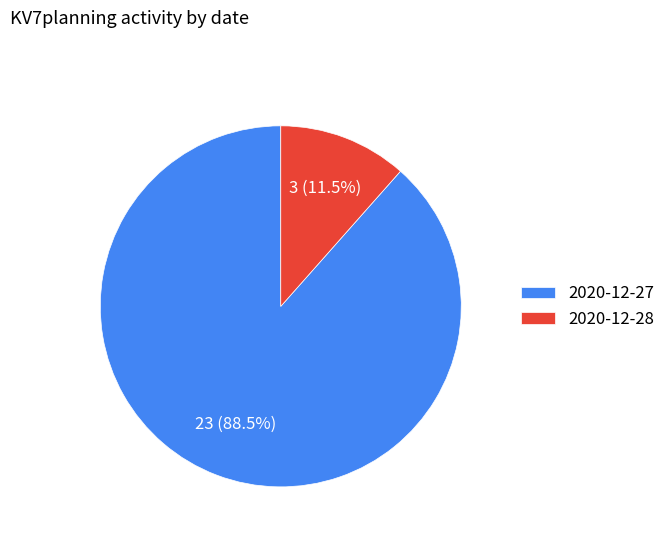

What is the largest slice in the pie chart?

2020-12-27